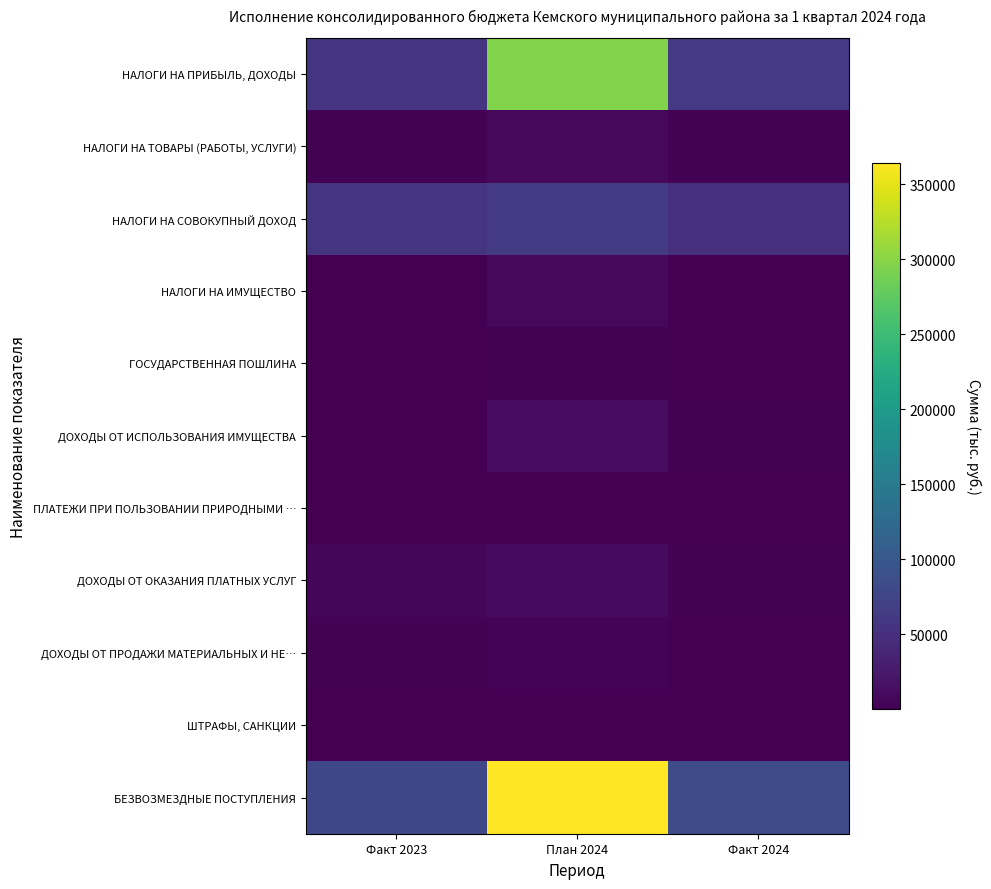

What is the greatest value displayed?

364312.7